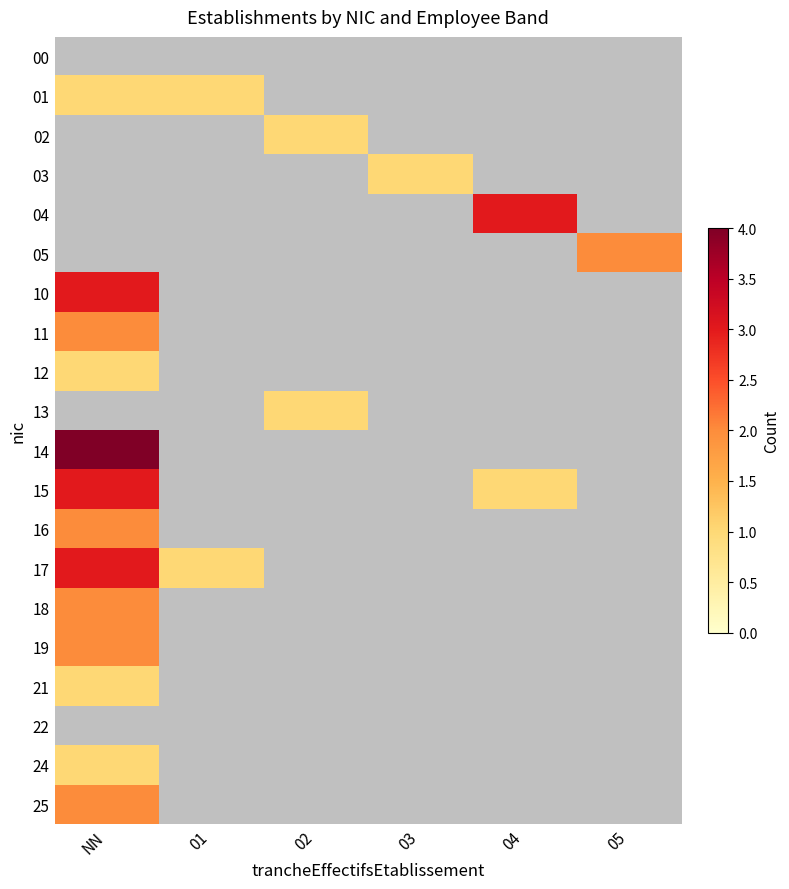

Reading right to left, list all the values displayed in this chart.

00: 05=0	04=0	03=0	02=0	01=0	NN=0
01: 05=0	04=0	03=0	02=0	01=1	NN=1
02: 05=0	04=0	03=0	02=1	01=0	NN=0
03: 05=0	04=0	03=1	02=0	01=0	NN=0
04: 05=0	04=3	03=0	02=0	01=0	NN=0
05: 05=2	04=0	03=0	02=0	01=0	NN=0
10: 05=0	04=0	03=0	02=0	01=0	NN=3
11: 05=0	04=0	03=0	02=0	01=0	NN=2
12: 05=0	04=0	03=0	02=0	01=0	NN=1
13: 05=0	04=0	03=0	02=1	01=0	NN=0
14: 05=0	04=0	03=0	02=0	01=0	NN=4
15: 05=0	04=1	03=0	02=0	01=0	NN=3
16: 05=0	04=0	03=0	02=0	01=0	NN=2
17: 05=0	04=0	03=0	02=0	01=1	NN=3
18: 05=0	04=0	03=0	02=0	01=0	NN=2
19: 05=0	04=0	03=0	02=0	01=0	NN=2
21: 05=0	04=0	03=0	02=0	01=0	NN=1
22: 05=0	04=0	03=0	02=0	01=0	NN=0
24: 05=0	04=0	03=0	02=0	01=0	NN=1
25: 05=0	04=0	03=0	02=0	01=0	NN=2